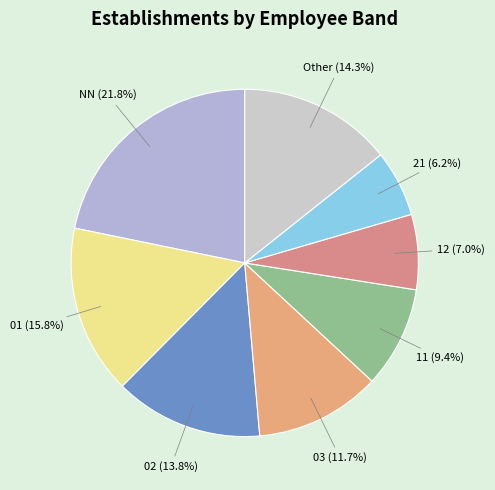

How many slices are in this pie chart?

8